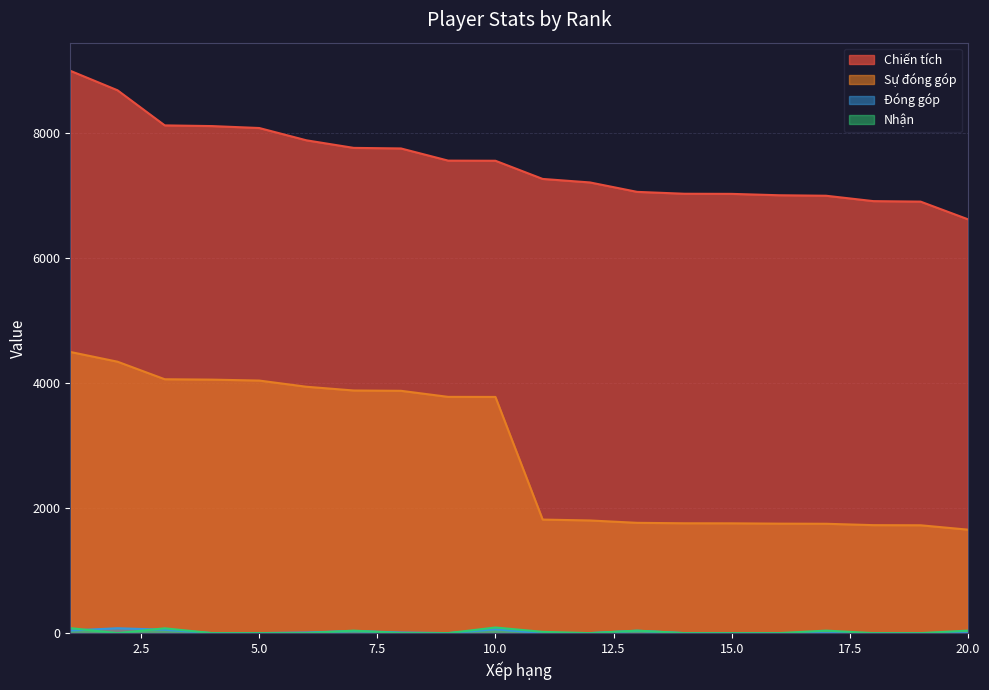

At which label is Sự đóng góp closest to 3078?

10.0